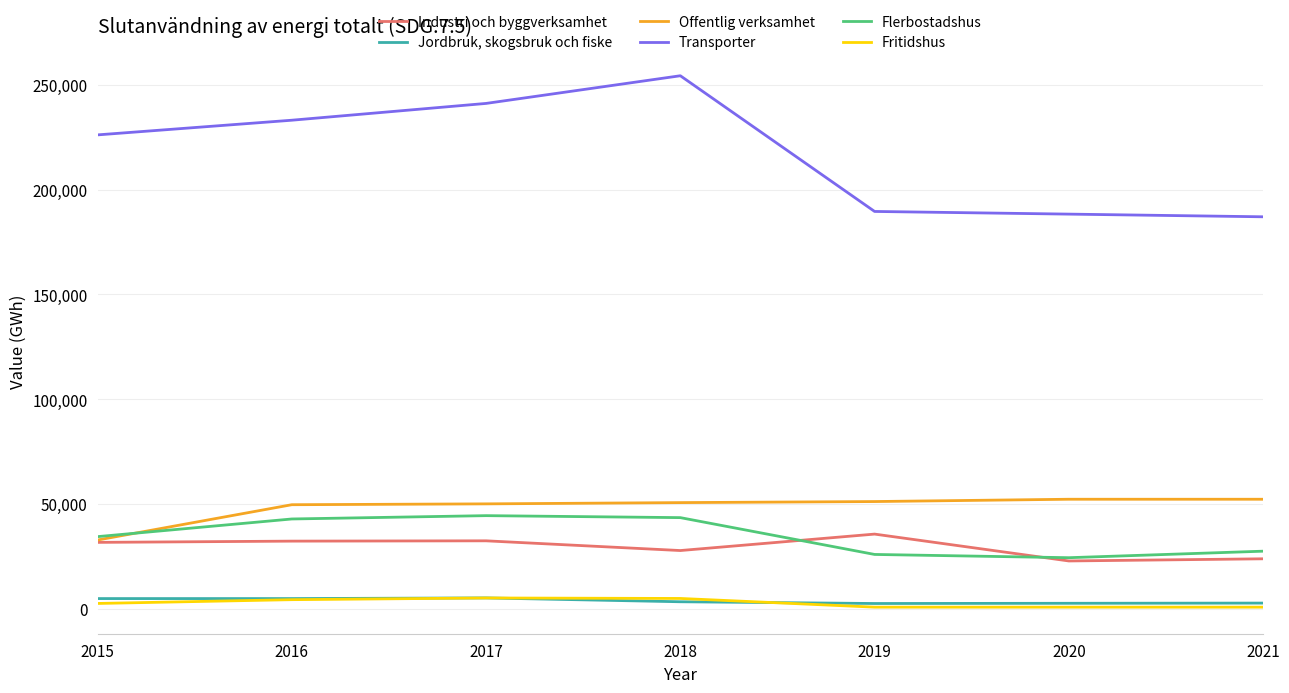

Which series changed the most between 2015 and 2018?

Transporter